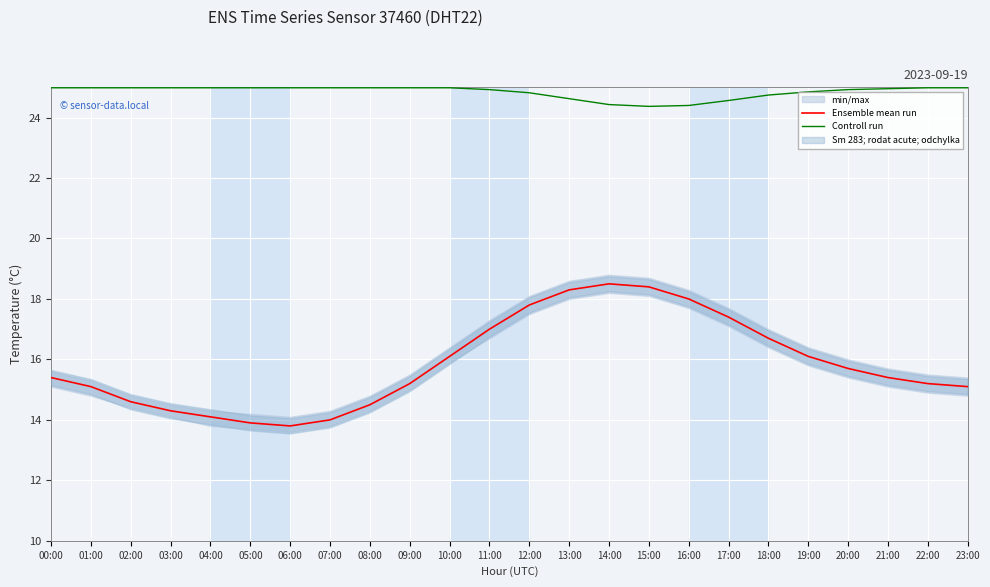

What is the difference between the highest and lowest values at 02:00?

10.4